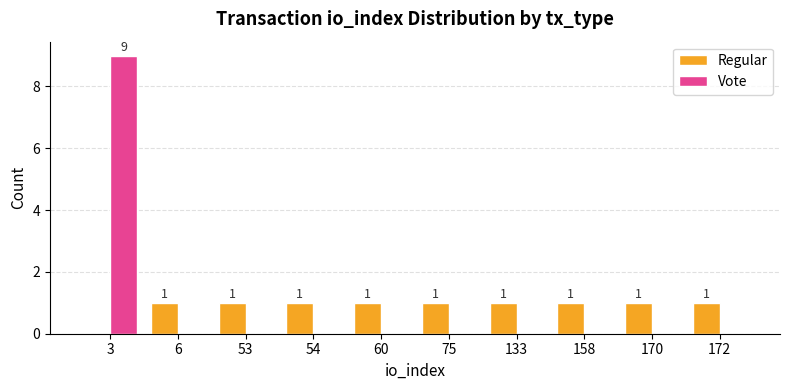

Count the number of categories in the chart.

10